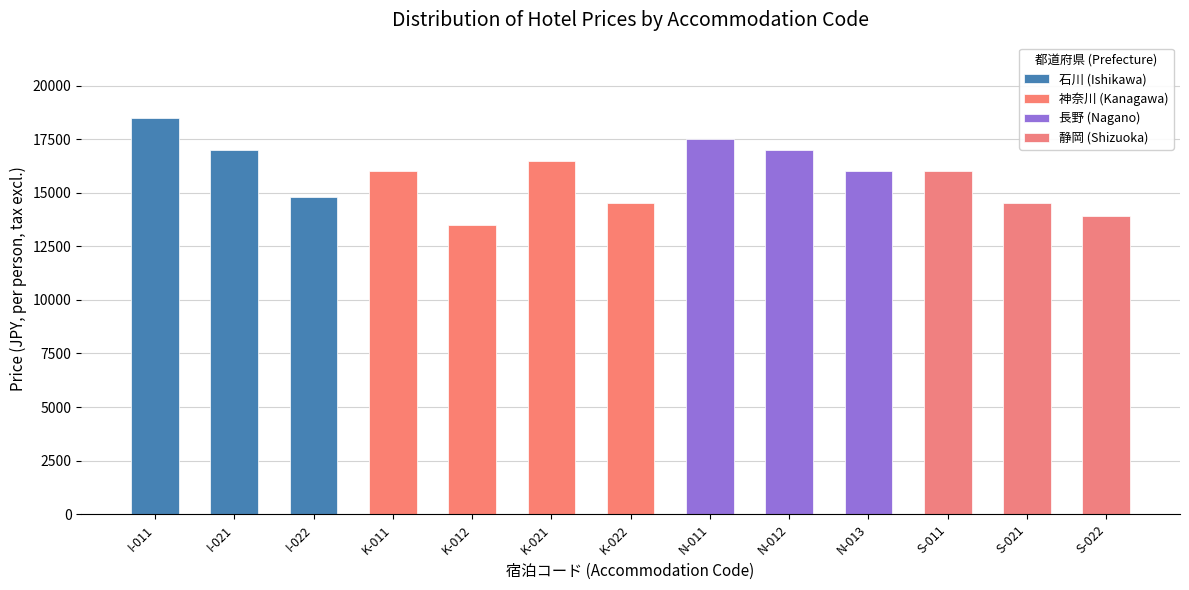

Where is the data nearest to the value 16000?

K-011